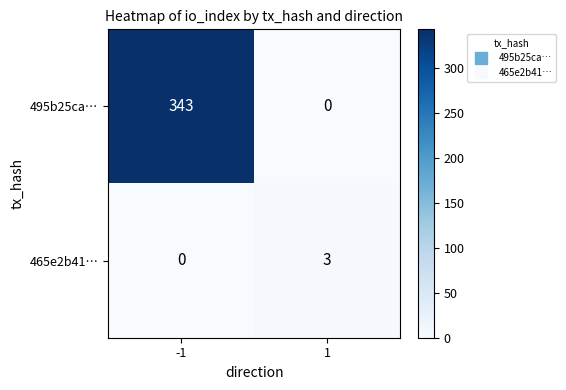

List the series in order of their peak value, lowest first.

465e2b41…, 495b25ca…